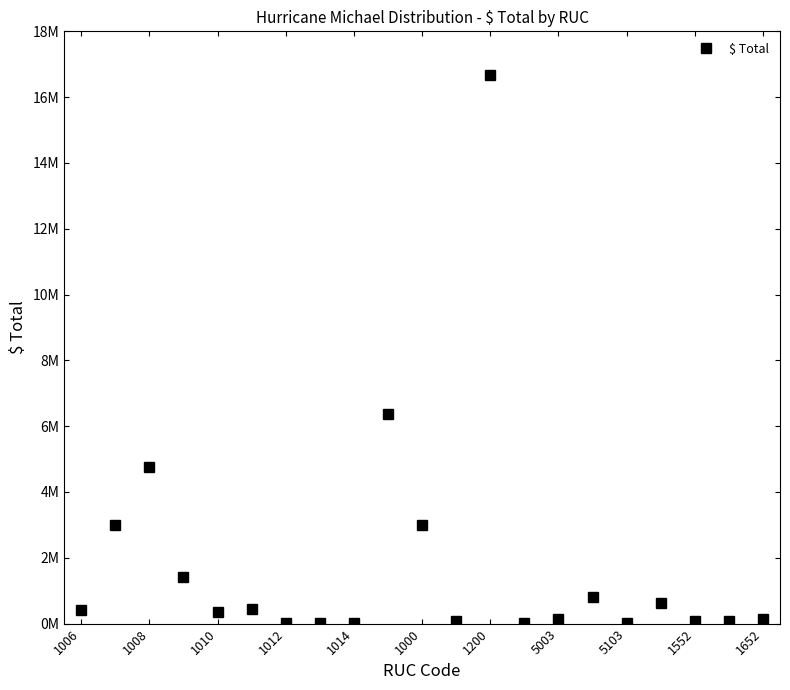

Reading left to right, list all the values displayed in this chart.

413839.4	3011557.9	4773690.7	1411724.2	355624.1	446525.2	7729.6	15624.5	20569.1	6376796.8	2990764.2	65390.5	16677439.9	24262.1	130860.4	800916.6	9388.0	621496.5	70694.0	89914.6	126651.6